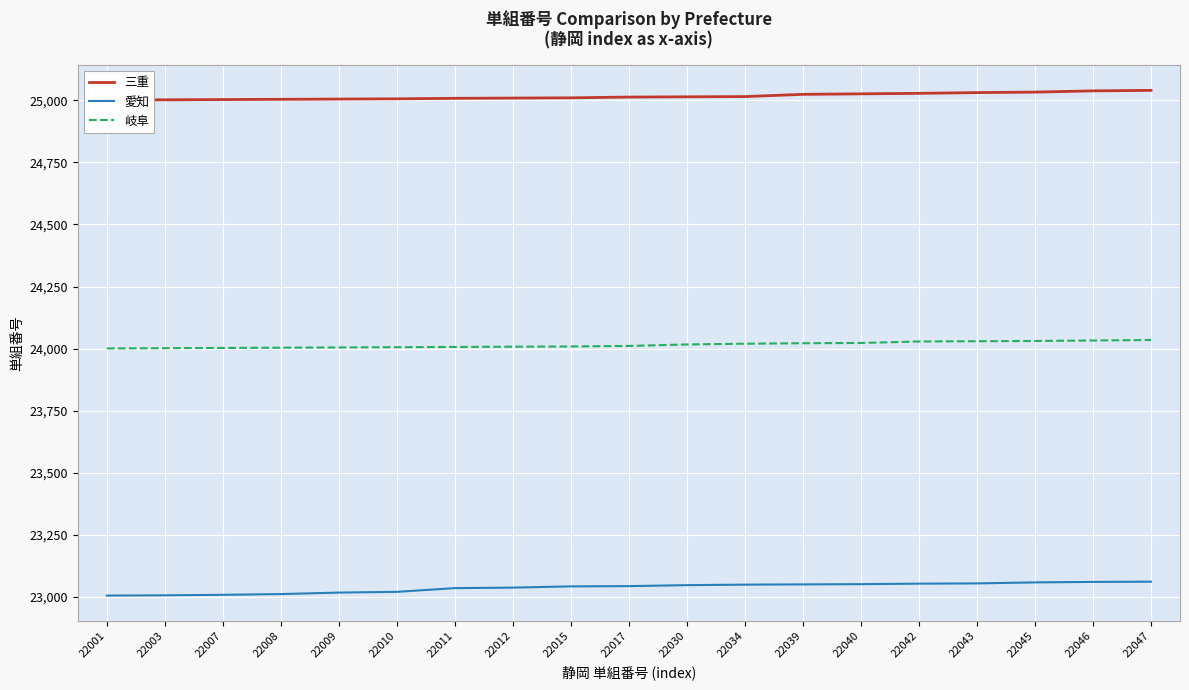

Is it true that 愛知 equals 12239 at 22015?

False